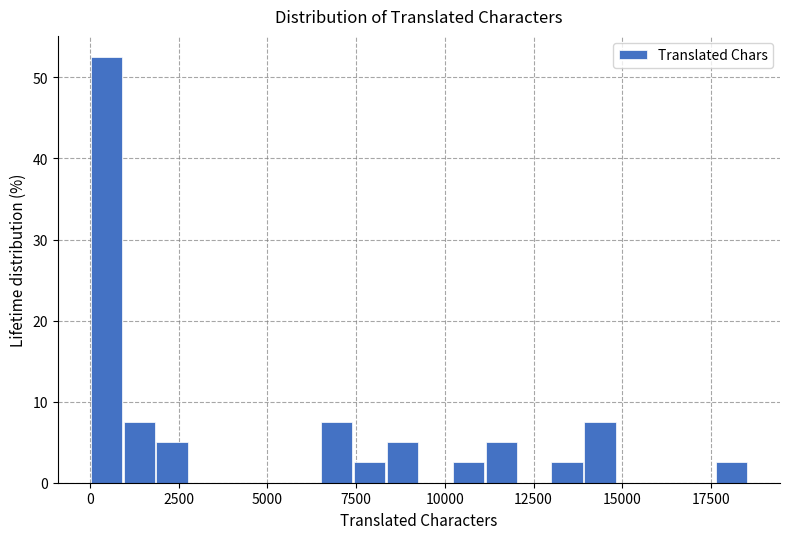

Around what value on the x-axis is the tallest bar? Give the approximate position of its centre, as read against the axis.

500